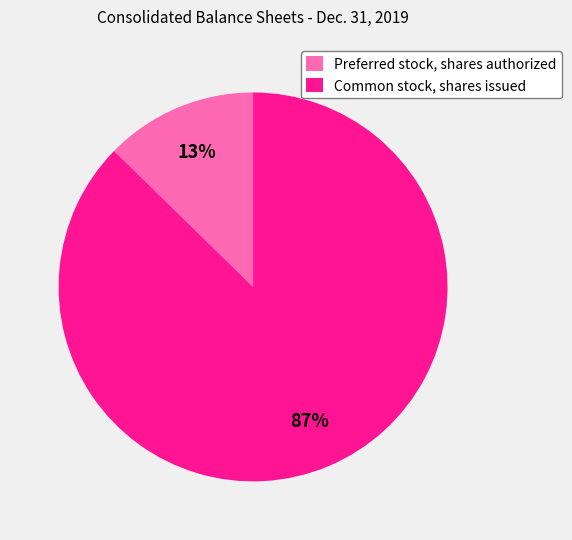

To the nearest percent, what is the average slice percentage?

50%